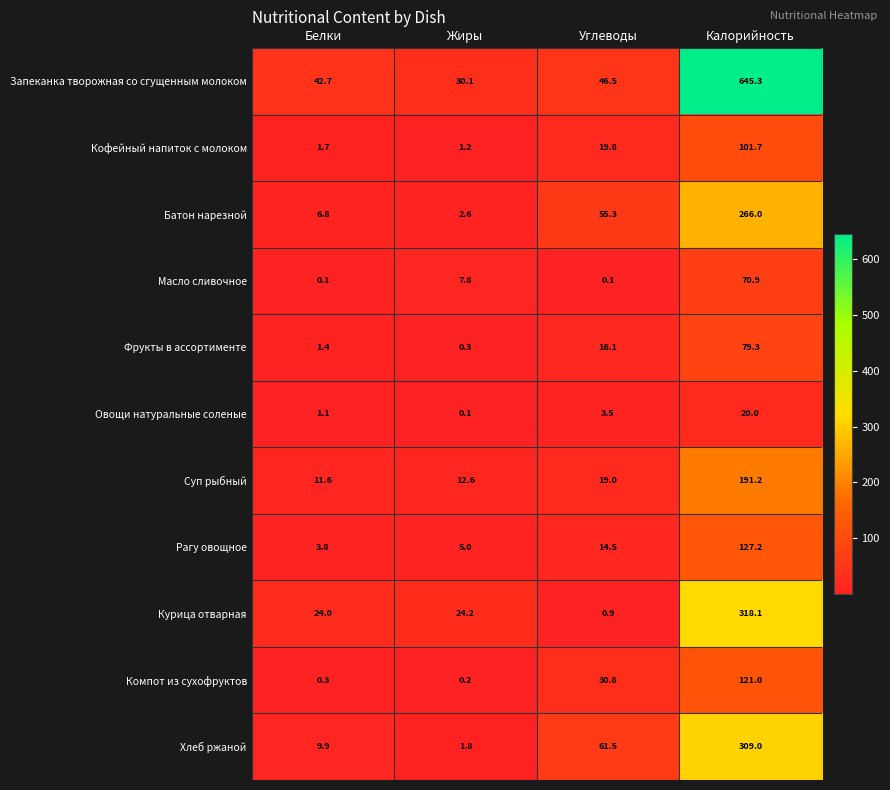

The value of Рагу овощное at Калорийность is 59.5. True or false?

False